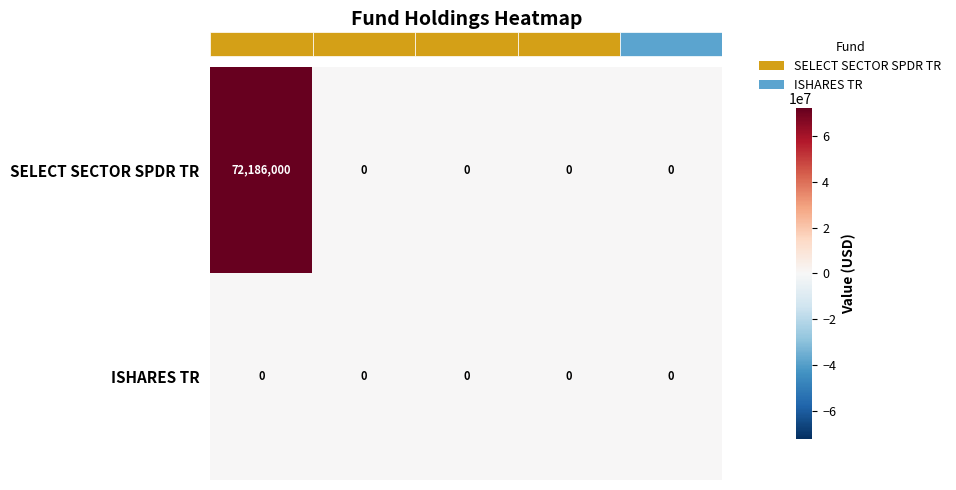

List the series in order of their peak value, highest first.

SELECT SECTOR SPDR TR, ISHARES TR